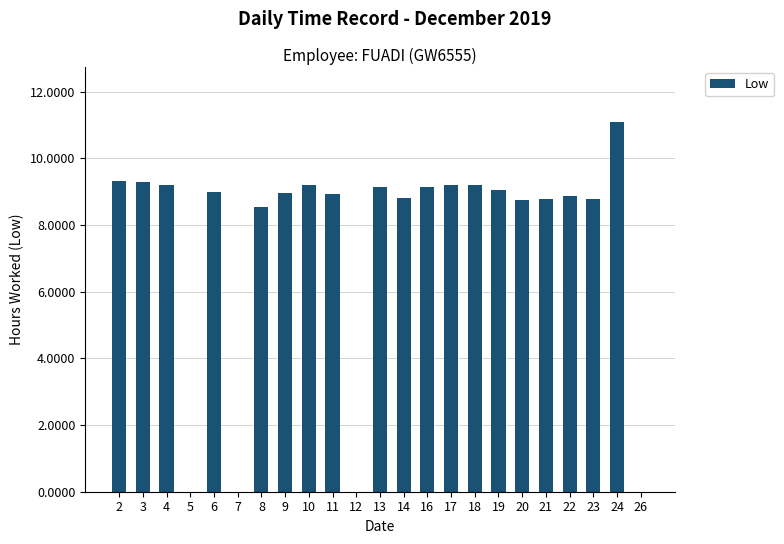

What is the difference between the values at 9 and 4?

0.3